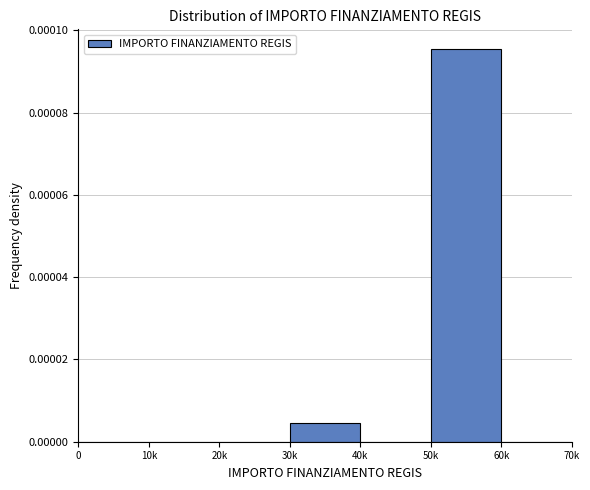

Between 40k and 30k, which is larger?

30k